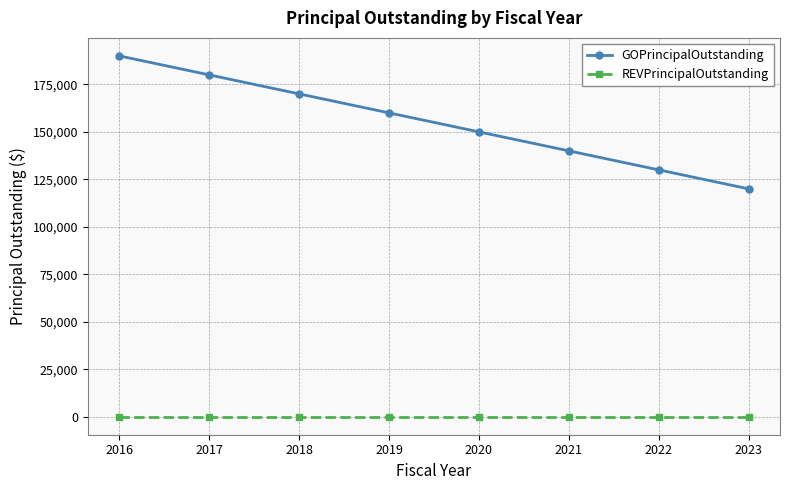

True or false: GOPrincipalOutstanding and REVPrincipalOutstanding intersect in this chart.

False